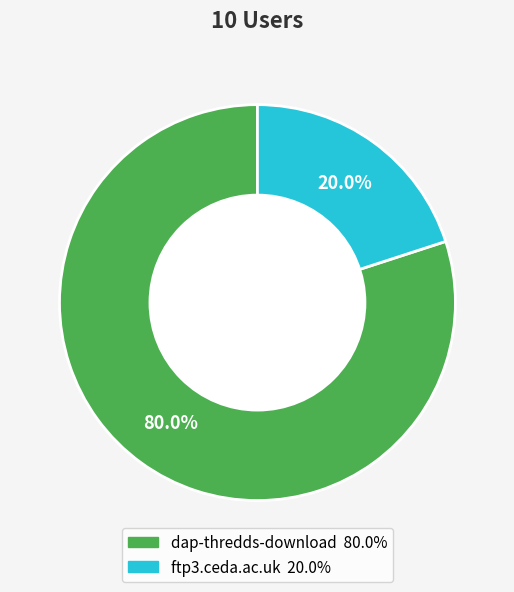

Is it true that dap-thredds-download is 92% of the pie?

False